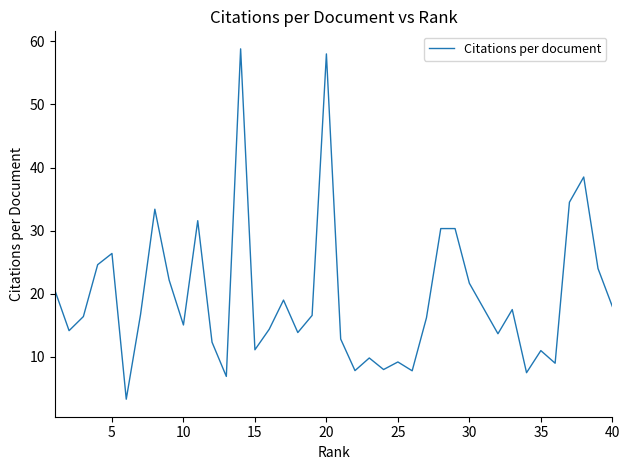

What is the smallest value displayed?

3.3